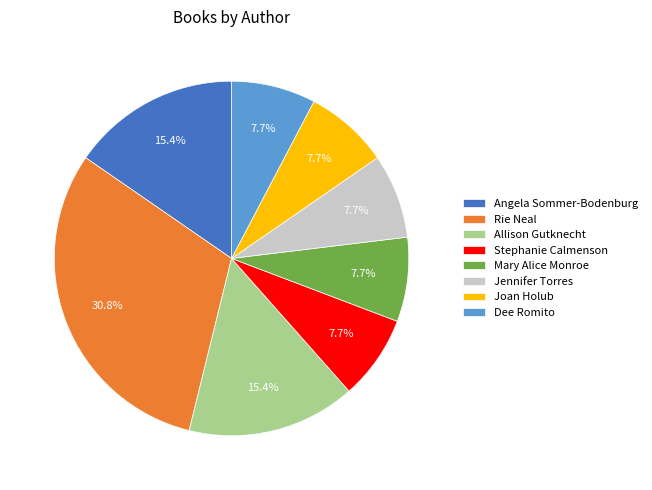

To the nearest percent, what is the difference between the largest and smallest slice percentages?

23%